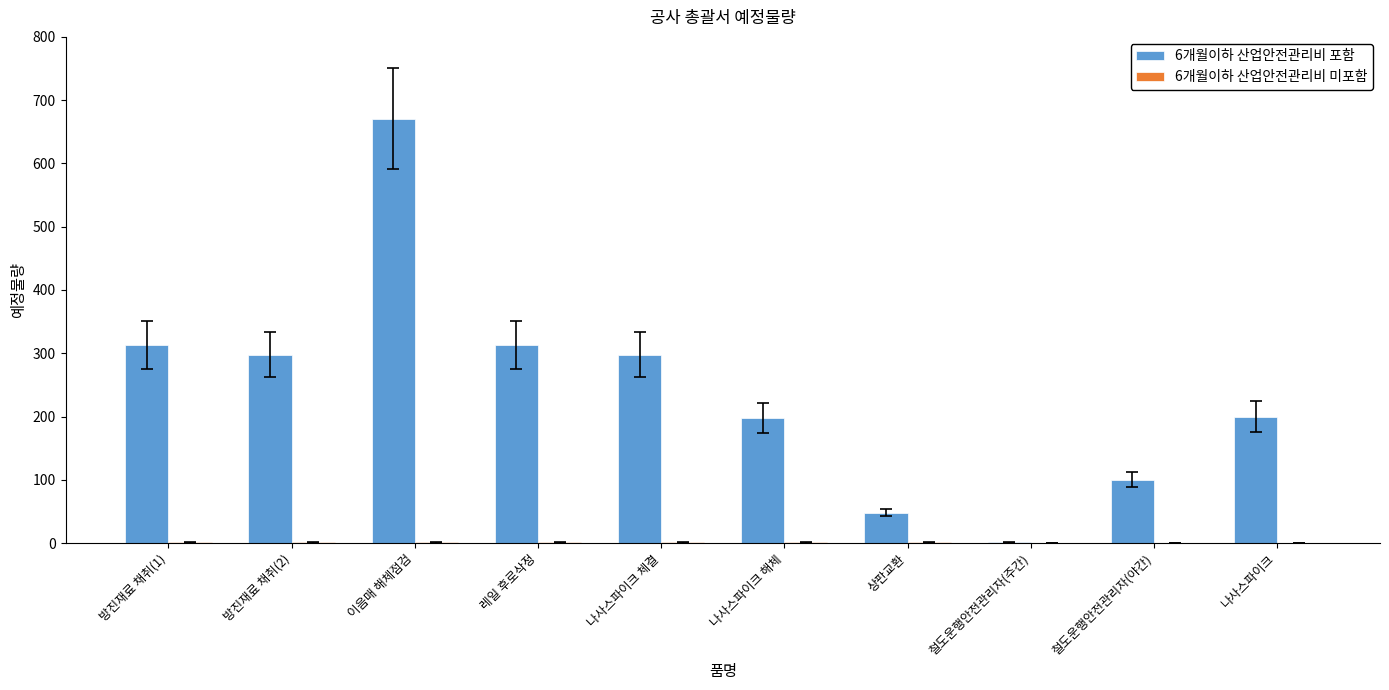

Is it true that 6개월이하 산업안전관리비 포함 equals 123 at 나사스파이크?

False